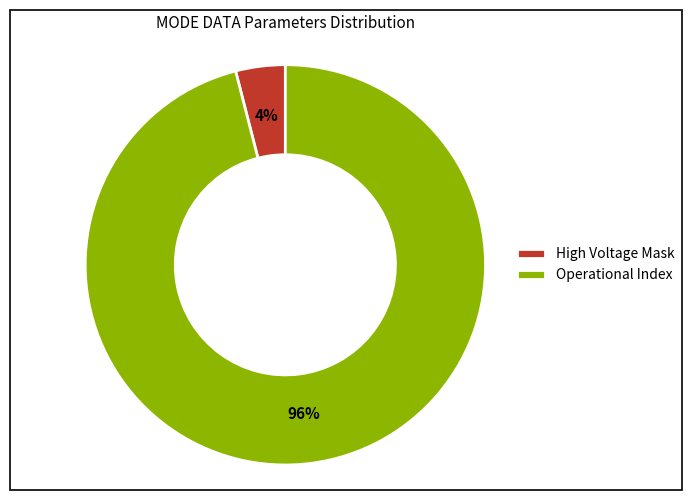

Rank the categories by value from highest to lowest.

Operational Index, High Voltage Mask